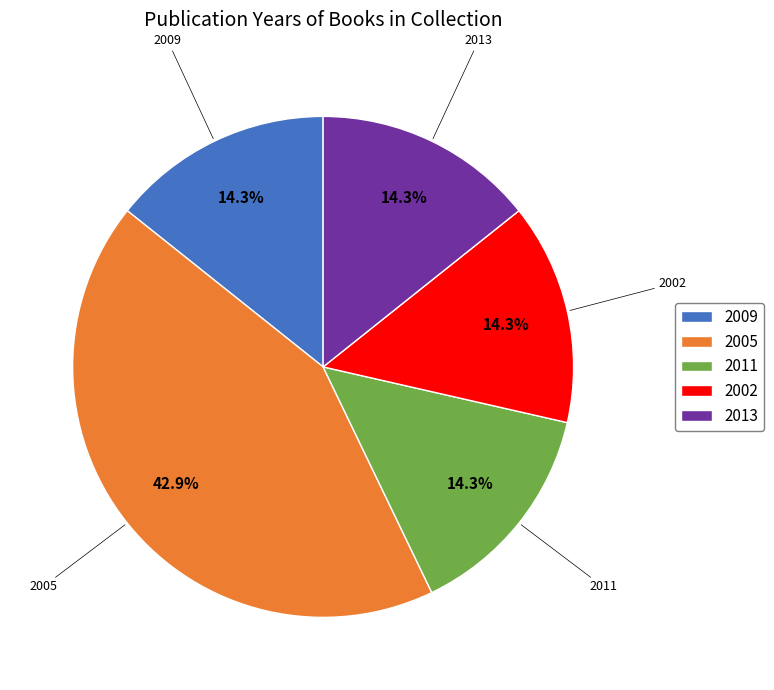

What percentage is NOT represented by 2005?

57.1%